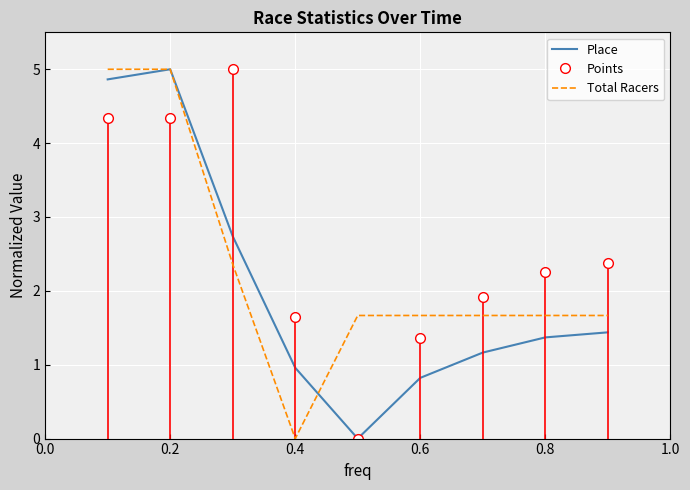

What is the maximum value shown in the chart?

5.0